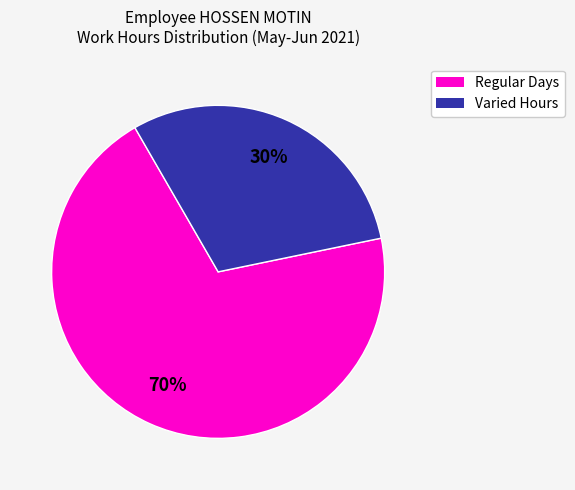

Count the number of slices in the pie.

2